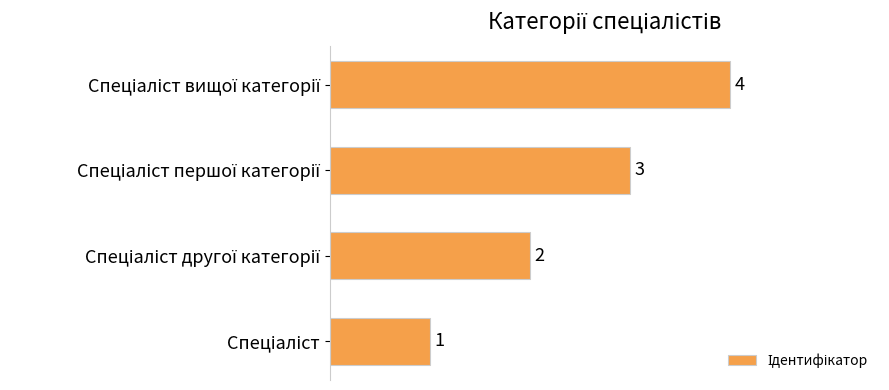

How many values are between 2 and 4?

3